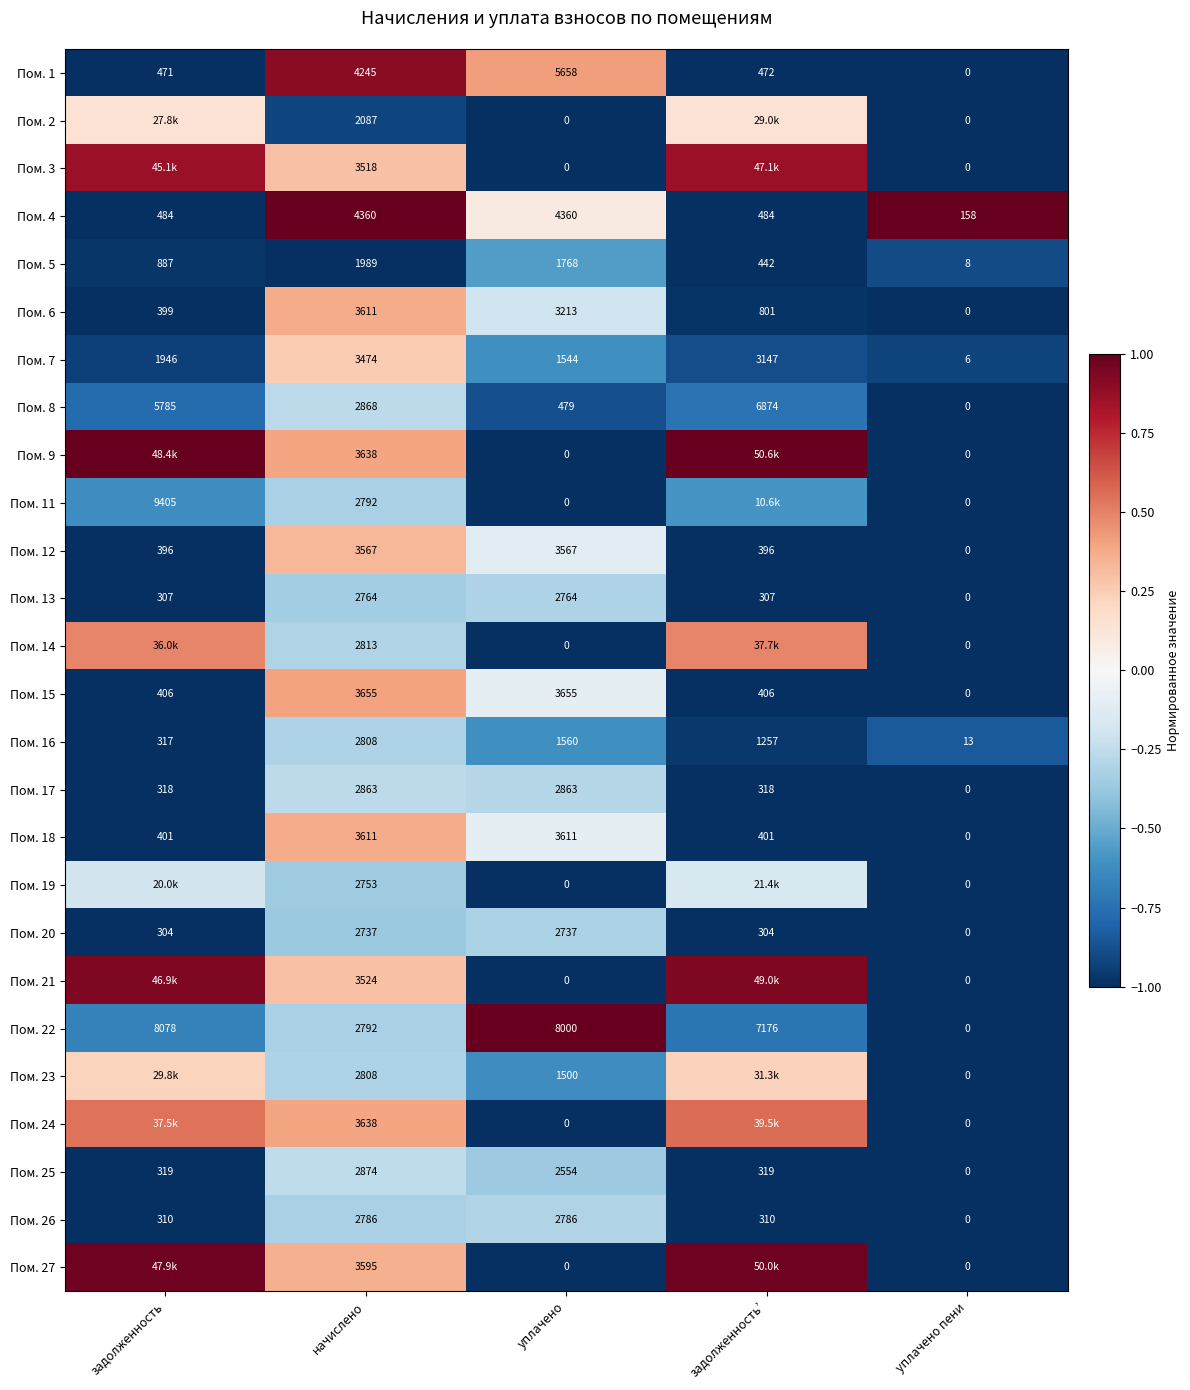

Which category has the lowest value in the Пом. 25 series?

уплачено пени